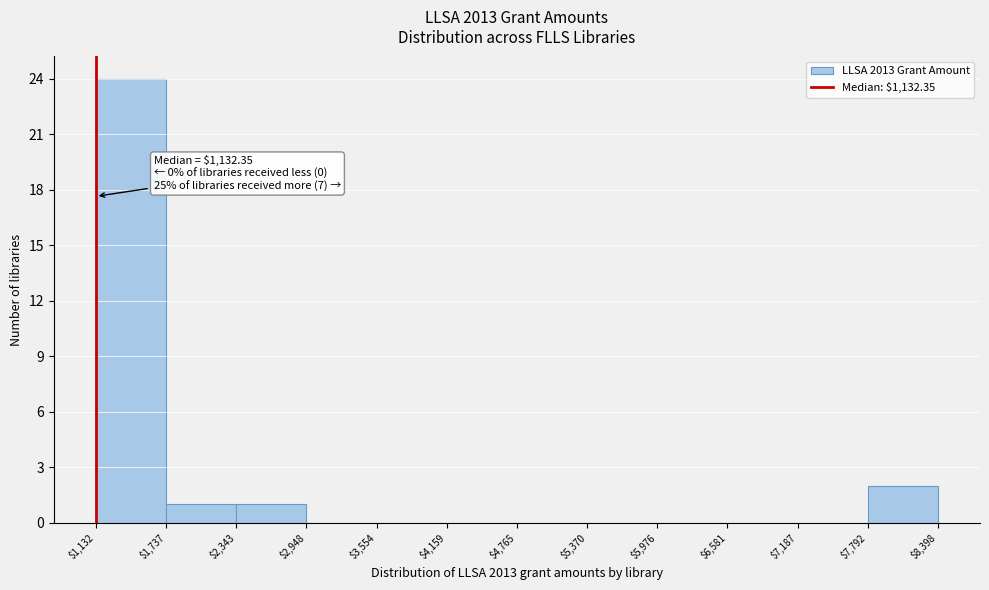

Over which range of the x-axis is the bar tallest?

$1,132 to $1,737